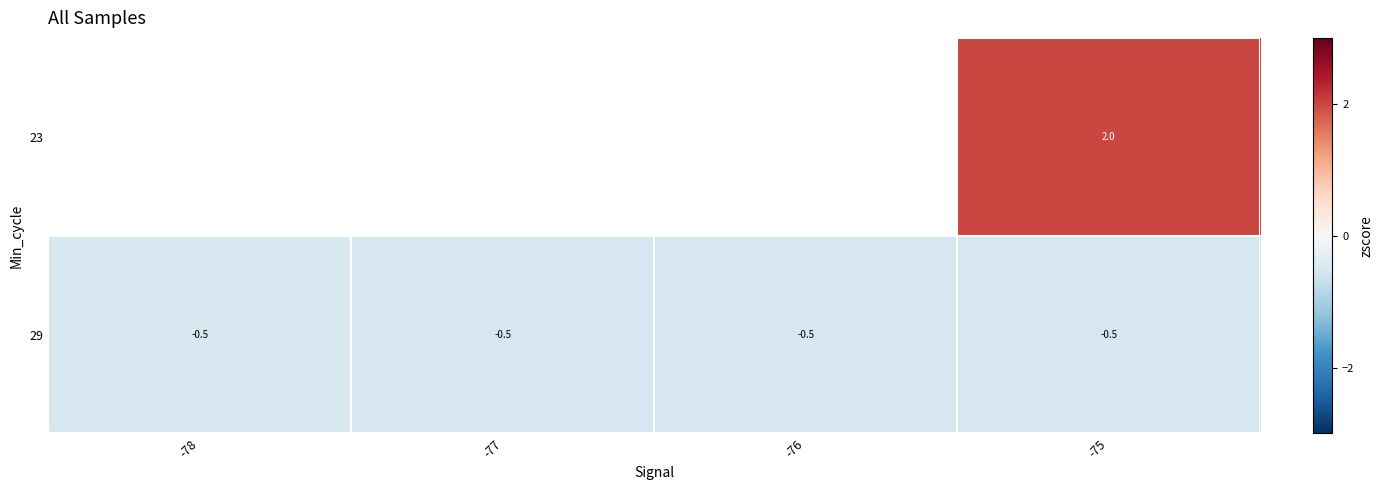

At which label is 29 closest to 0?

-78